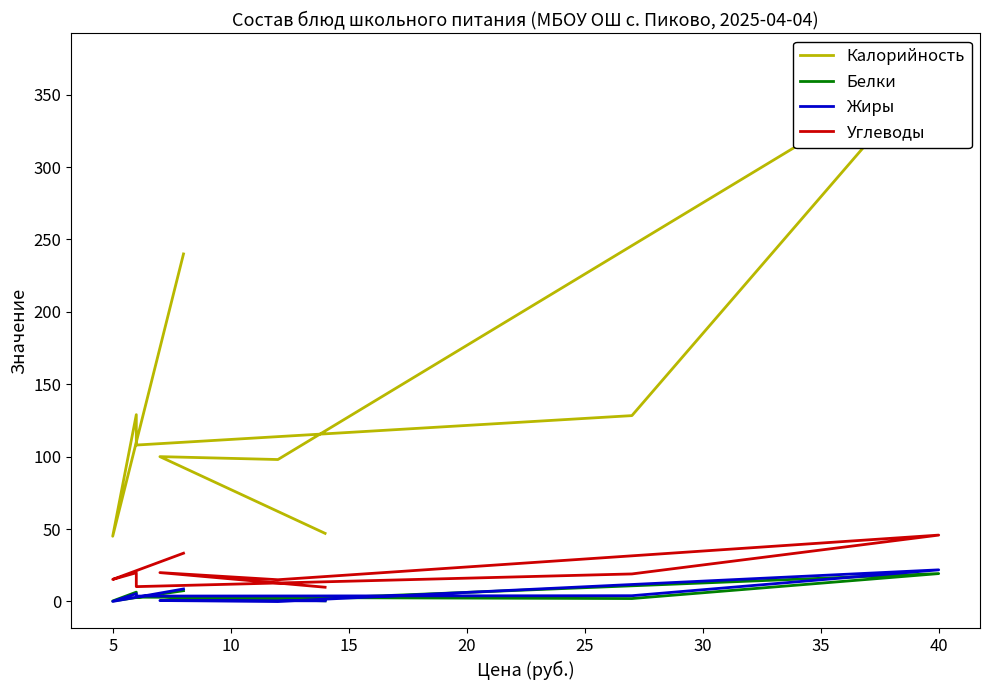

List the series in order of their peak value, lowest first.

Белки, Жиры, Углеводы, Калорийность